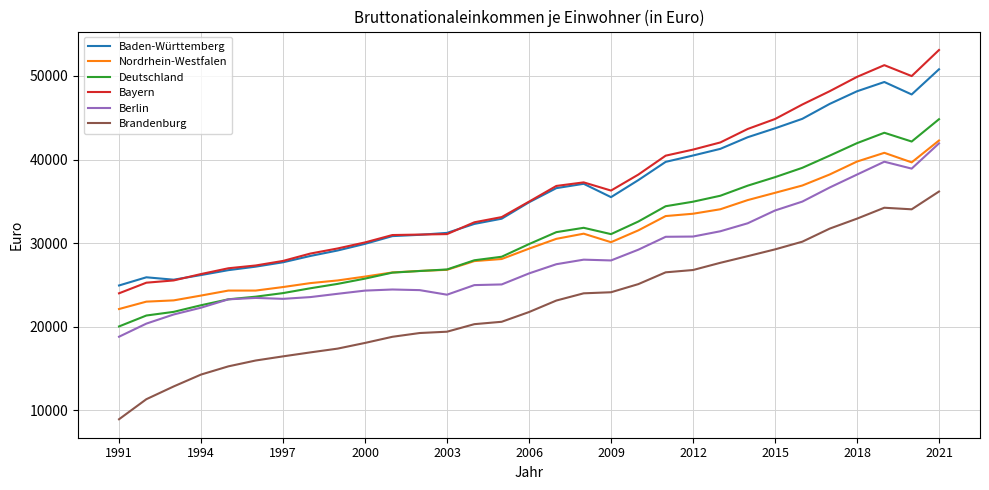

What is the maximum value for Bayern?

53110